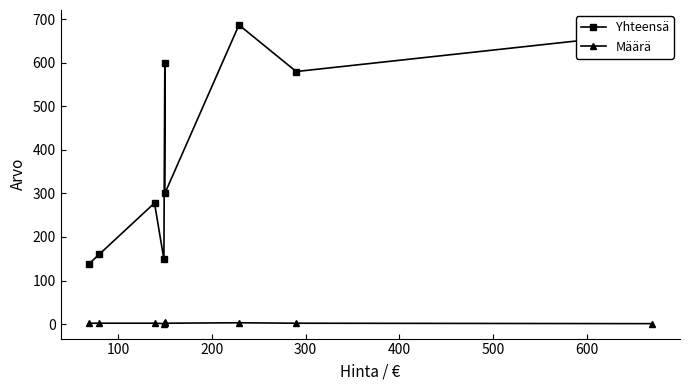

How many interior local peaks does the Määrä series have?

2